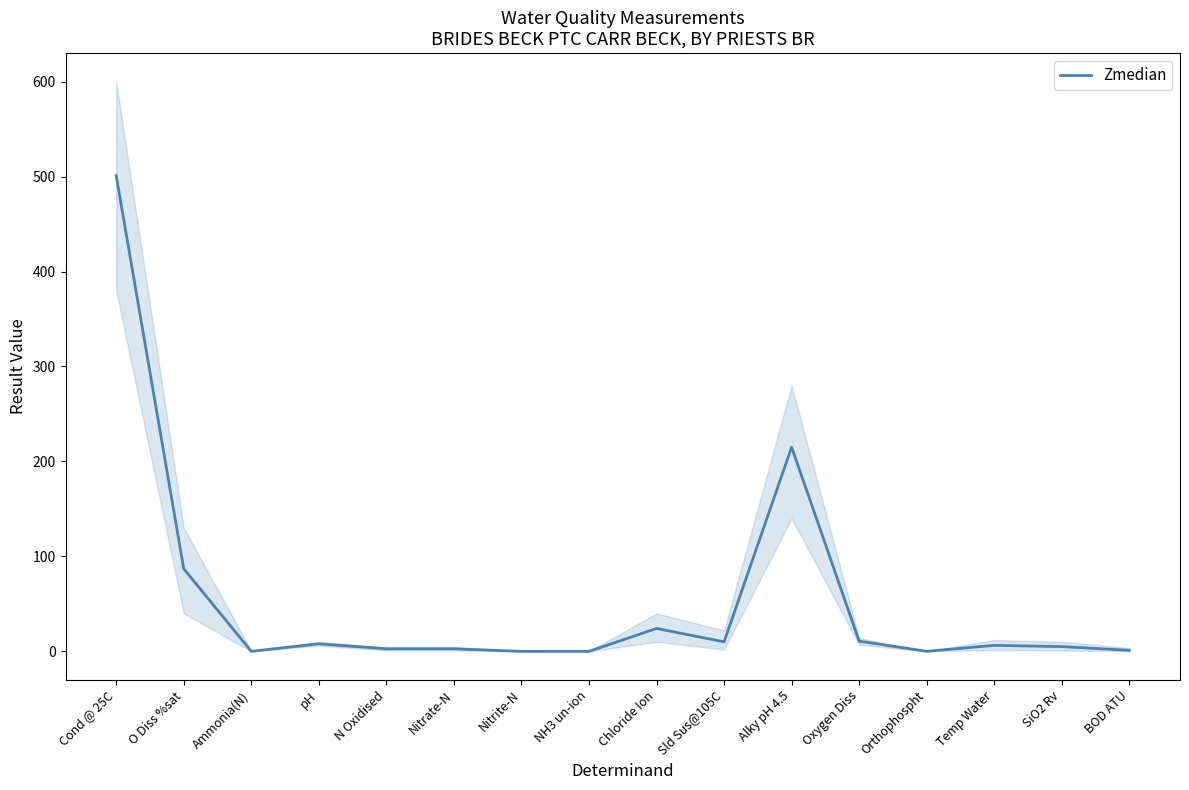

Reading right to left, list all the values displayed in this chart.

1.1	5.0	6.3	0.0	10.7	215.0	10.0	24.1	0.0	0.0	2.7	2.7	7.9	0.0	87.0	501.0